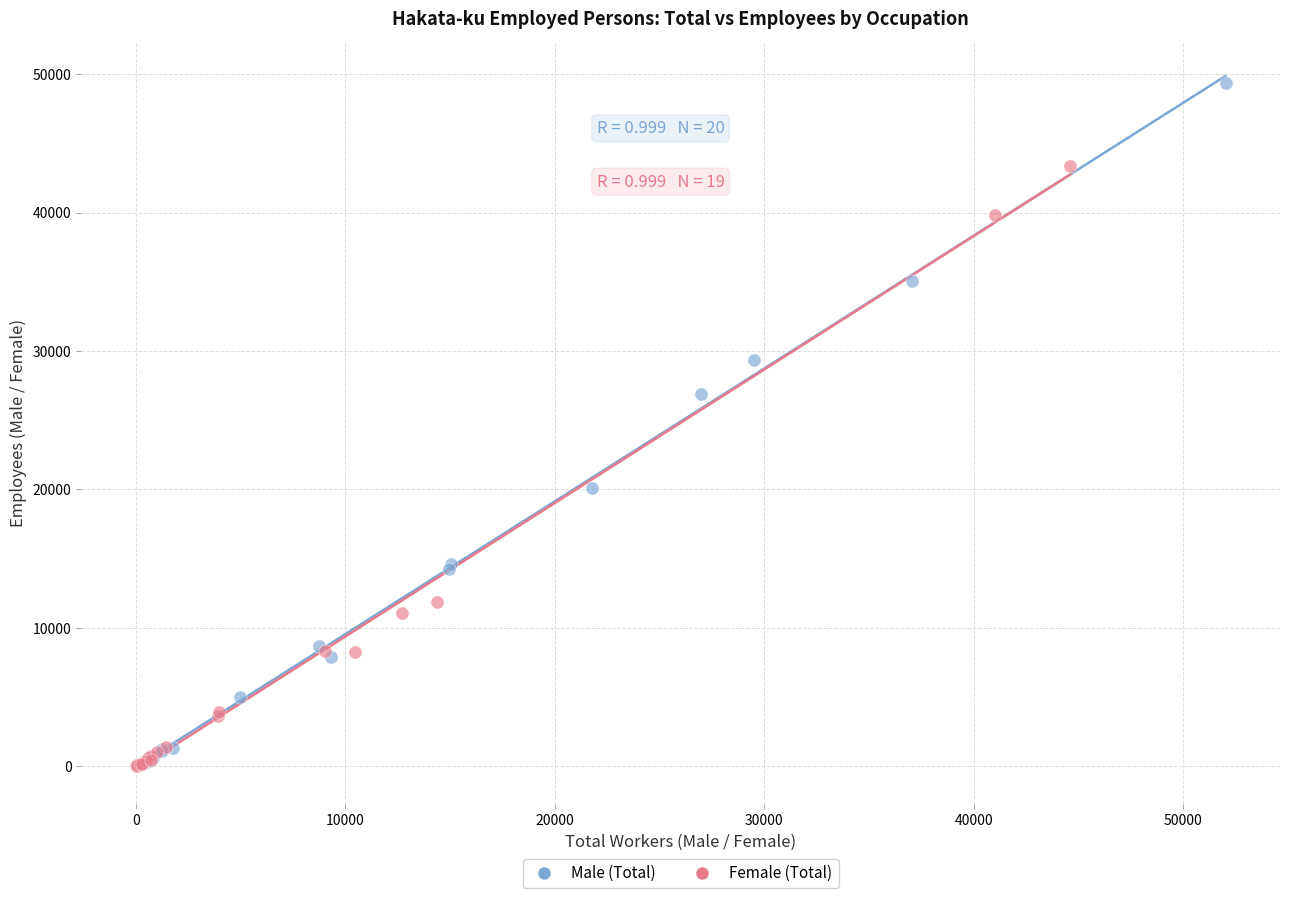

Which series contains the highest Y value?

Male (Total)